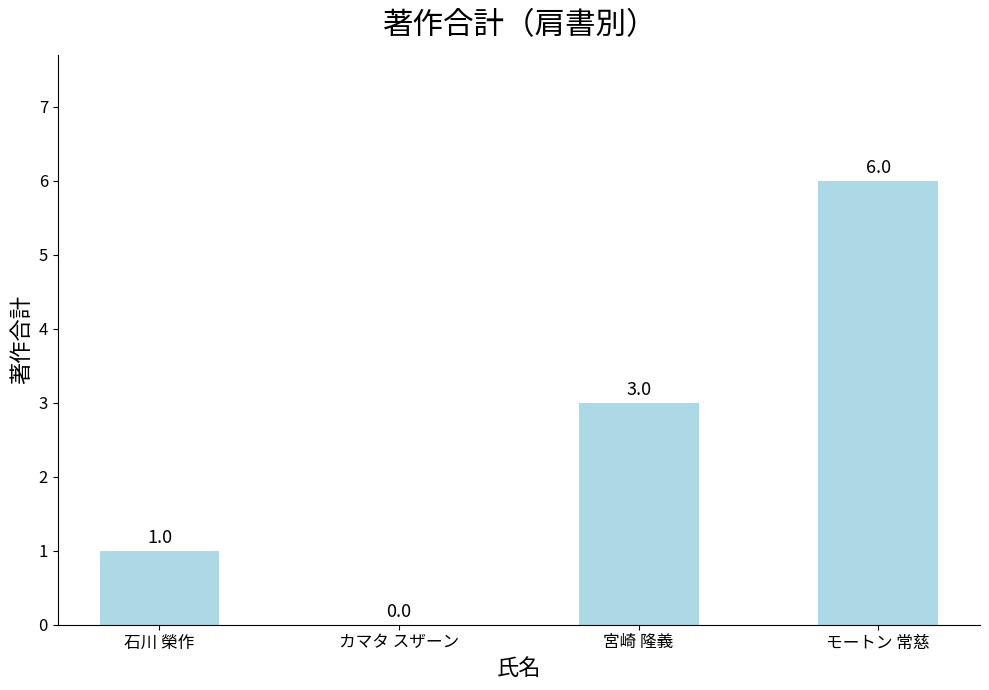

Between 石川 榮作 and 宮崎 隆義, which is larger?

宮崎 隆義